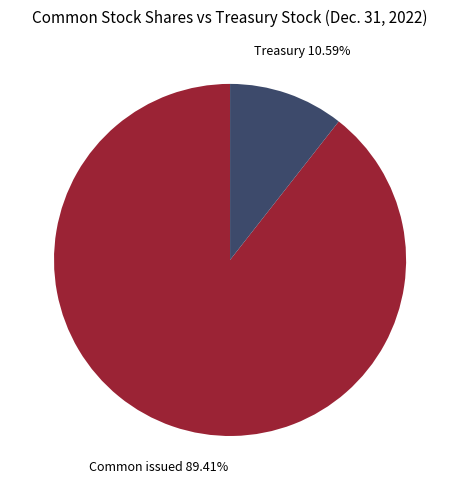

Is there a majority slice in this chart?

Yes